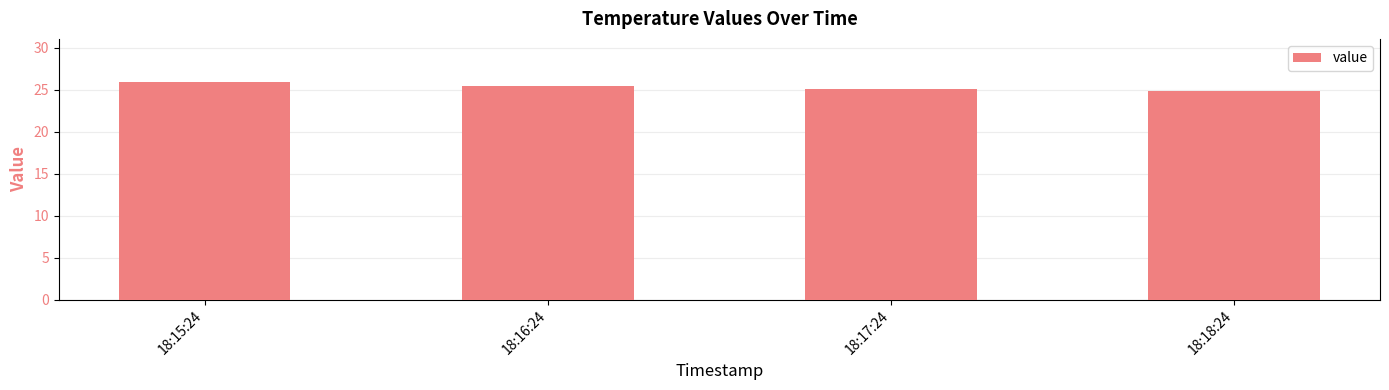

Approximately how many times larger is the value at 18:16:24 compared to 18:18:24?

1.0